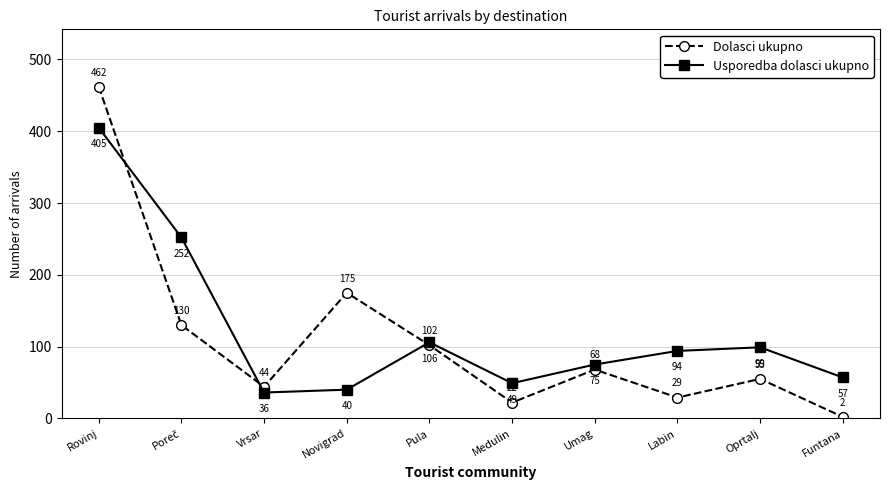

List the series in order of their overall mean, lowest first.

Dolasci ukupno, Usporedba dolasci ukupno